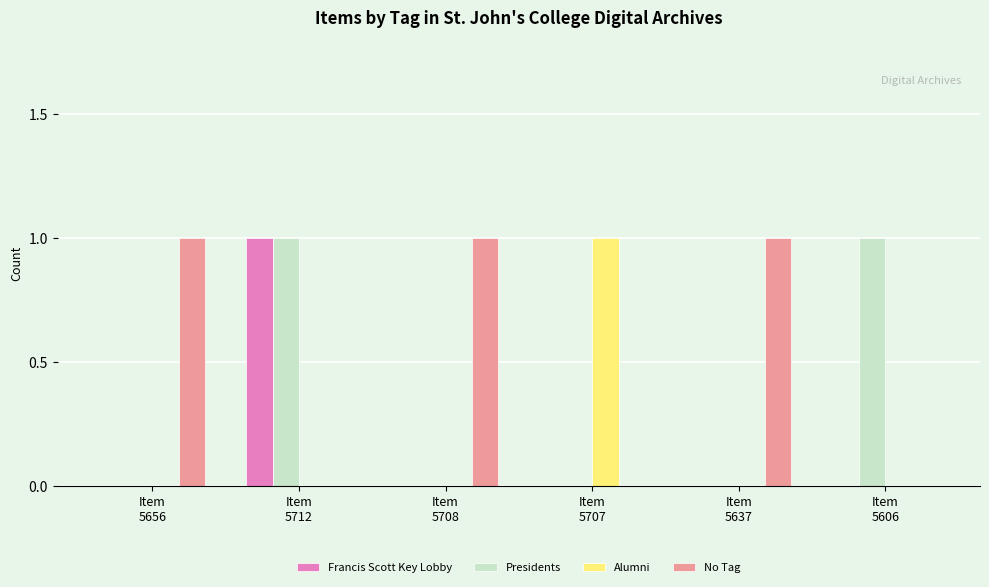

Are the bars grouped side by side (vs. stacked)?

Yes